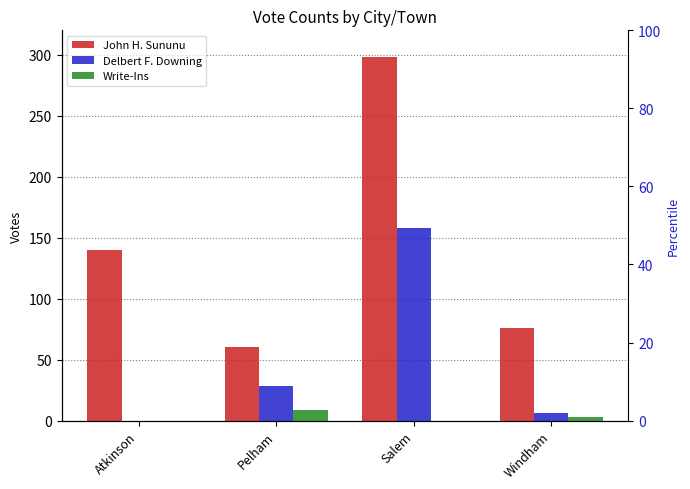

True or false: Write-Ins has a value of 5 at Windham.

False